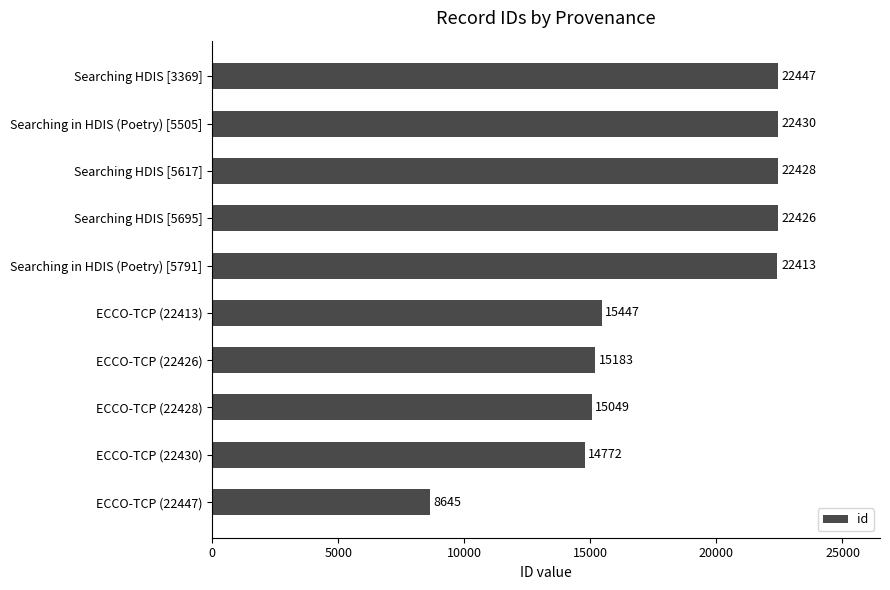

Is it true that the value at Searching HDIS [5695] is 22426?

True